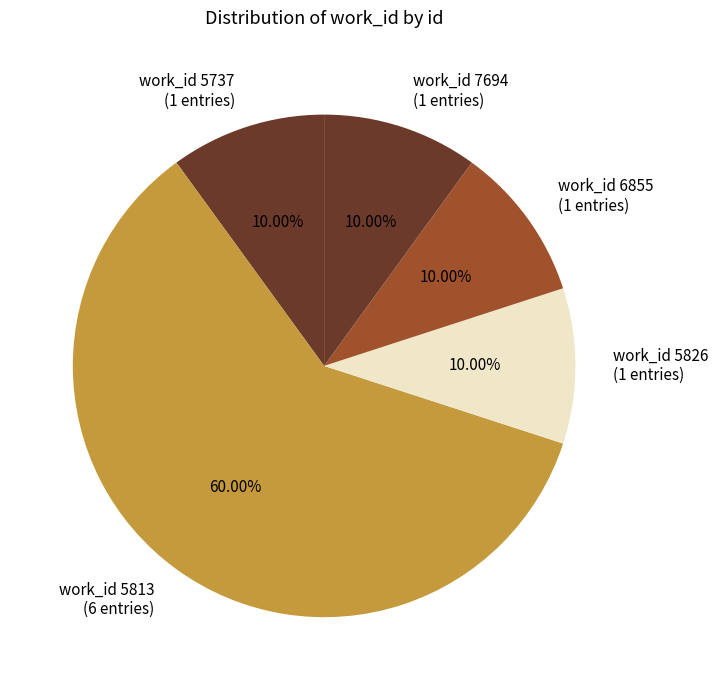

Do work_id 5813 (6 entries) and work_id 6855 (1 entries) together represent more than half of the pie?

Yes